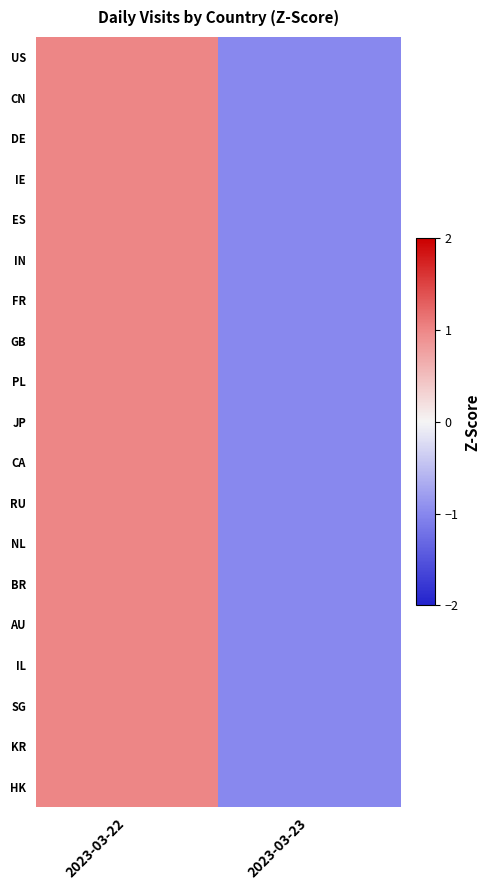

Reading right to left, what are all the values shown in this chart?

US: 2023-03-23=-1	2023-03-22=1
CN: 2023-03-23=-1	2023-03-22=1
DE: 2023-03-23=-1	2023-03-22=1
IE: 2023-03-23=-1	2023-03-22=1
ES: 2023-03-23=-1	2023-03-22=1
IN: 2023-03-23=-1	2023-03-22=1
FR: 2023-03-23=-1	2023-03-22=1
GB: 2023-03-23=-1	2023-03-22=1
PL: 2023-03-23=-1	2023-03-22=1
JP: 2023-03-23=-1	2023-03-22=1
CA: 2023-03-23=-1	2023-03-22=1
RU: 2023-03-23=-1	2023-03-22=1
NL: 2023-03-23=-1	2023-03-22=1
BR: 2023-03-23=-1	2023-03-22=1
AU: 2023-03-23=-1	2023-03-22=1
IL: 2023-03-23=-1	2023-03-22=1
SG: 2023-03-23=-1	2023-03-22=1
KR: 2023-03-23=-1	2023-03-22=1
HK: 2023-03-23=-1	2023-03-22=1